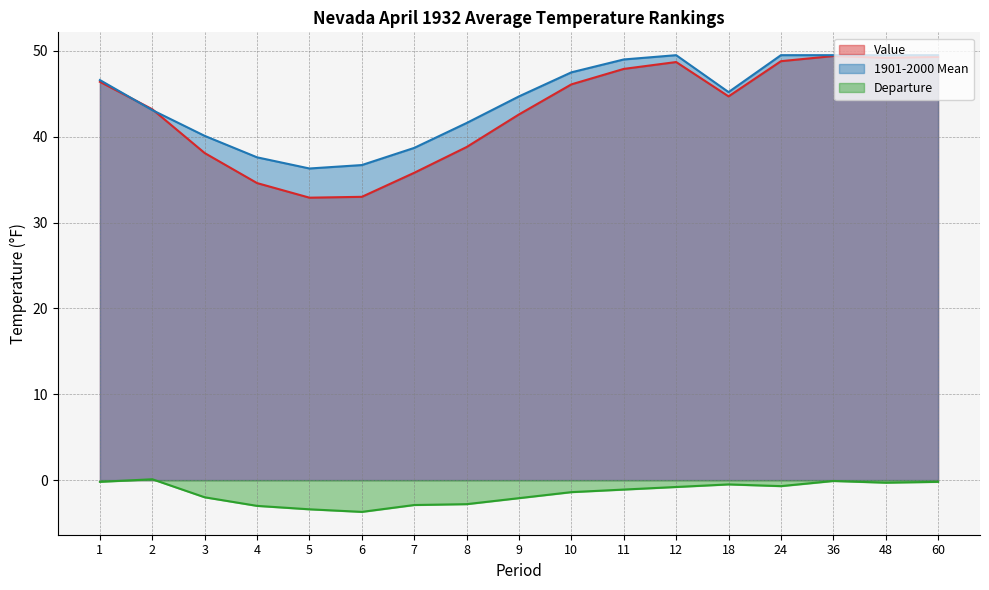

What is the value of the 1901-2000 Mean point at the 16th from the left?

49.5